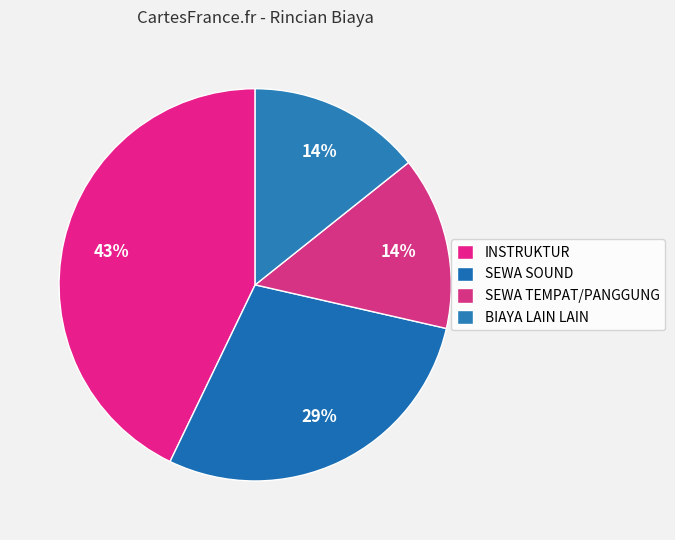

The SEWA SOUND slice represents 17% of the pie. True or false?

False